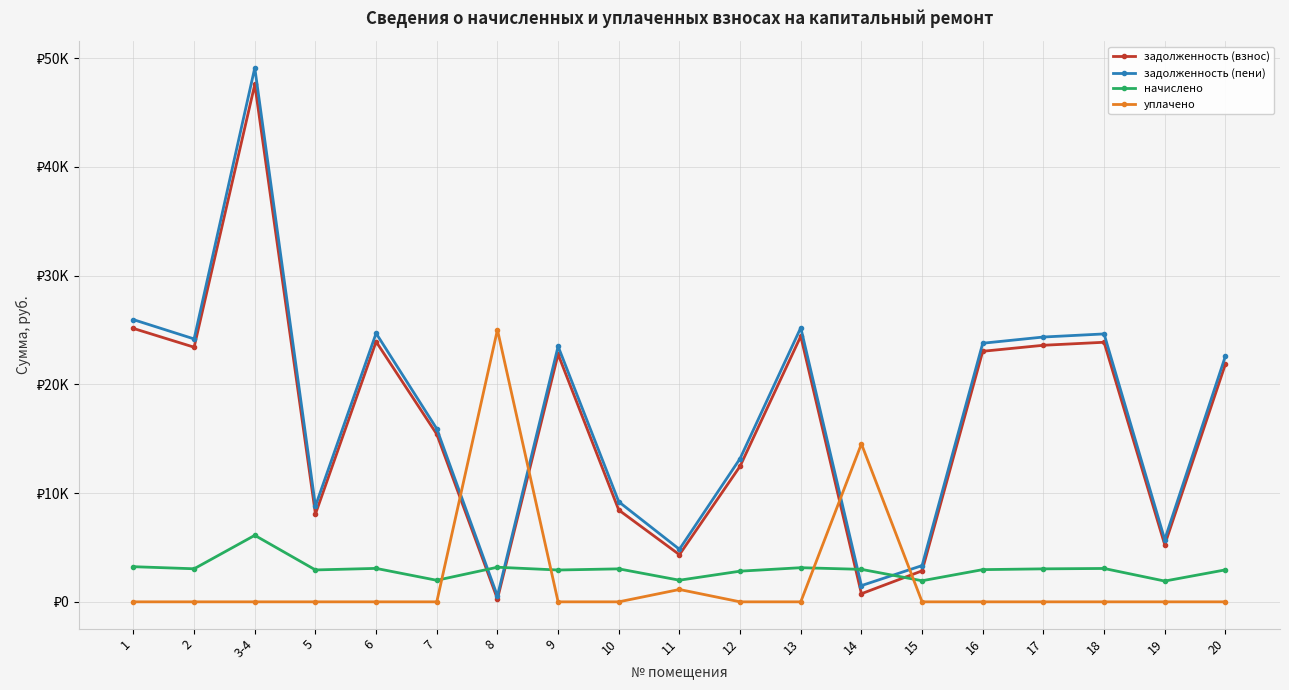

What is the greatest value displayed?

49108.0